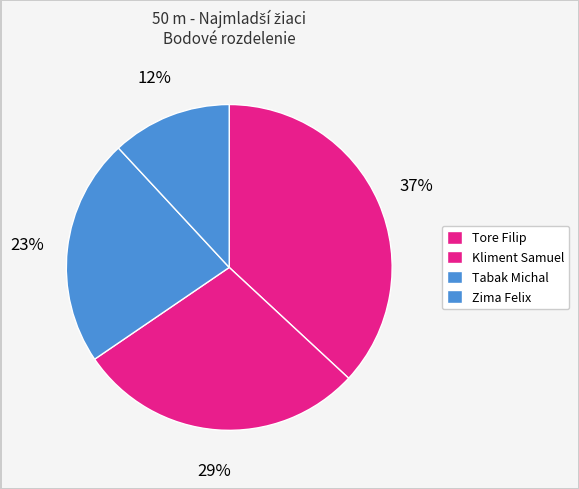

How many slices are in this pie chart?

4